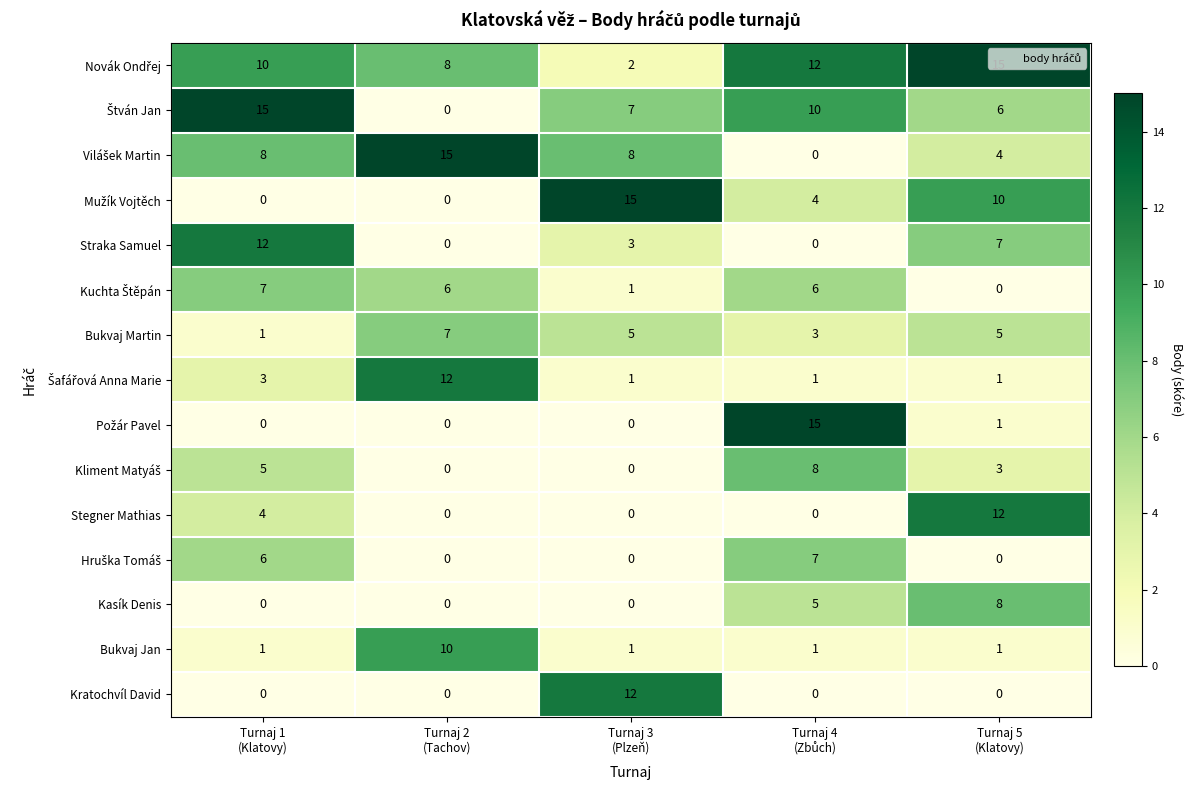

At how many categories does at least one series exceed 13?

5